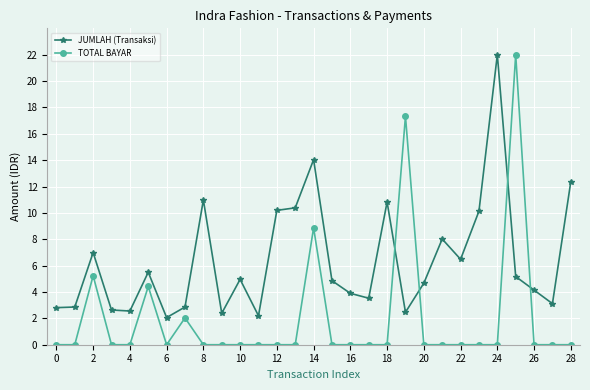

What is the value of the JUMLAH (Transaksi) point at the 3rd from the left?

7.0